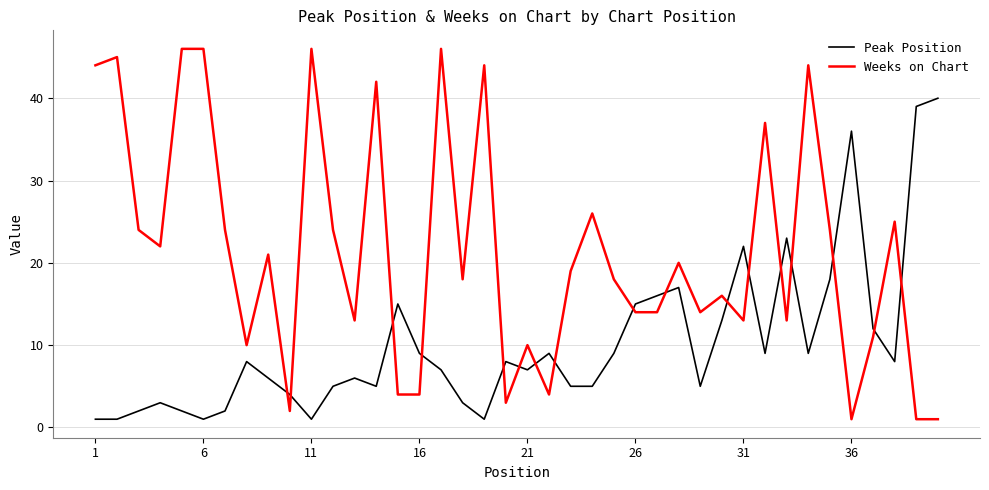

How many lines are shown in the chart?

2